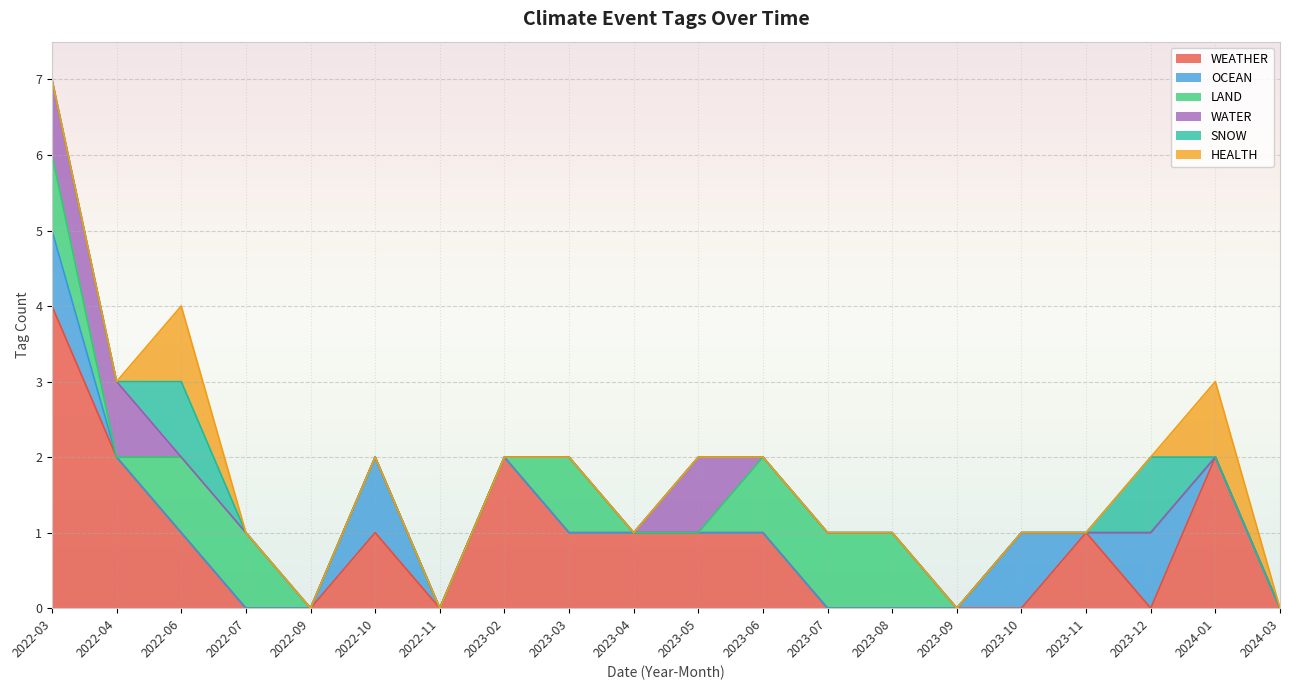

Reading right to left, list all the values displayed in this chart.

WEATHER: 2024-03=0	2024-01=2	2023-12=0	2023-11=1	2023-10=0	2023-09=0	2023-08=0	2023-07=0	2023-06=1	2023-05=1	2023-04=1	2023-03=1	2023-02=2	2022-11=0	2022-10=1	2022-09=0	2022-07=0	2022-06=1	2022-04=2	2022-03=4
OCEAN: 2024-03=0	2024-01=0	2023-12=1	2023-11=0	2023-10=1	2023-09=0	2023-08=0	2023-07=0	2023-06=0	2023-05=0	2023-04=0	2023-03=0	2023-02=0	2022-11=0	2022-10=1	2022-09=0	2022-07=0	2022-06=0	2022-04=0	2022-03=1
LAND: 2024-03=0	2024-01=0	2023-12=0	2023-11=0	2023-10=0	2023-09=0	2023-08=1	2023-07=1	2023-06=1	2023-05=0	2023-04=0	2023-03=1	2023-02=0	2022-11=0	2022-10=0	2022-09=0	2022-07=1	2022-06=1	2022-04=0	2022-03=1
WATER: 2024-03=0	2024-01=0	2023-12=0	2023-11=0	2023-10=0	2023-09=0	2023-08=0	2023-07=0	2023-06=0	2023-05=1	2023-04=0	2023-03=0	2023-02=0	2022-11=0	2022-10=0	2022-09=0	2022-07=0	2022-06=0	2022-04=1	2022-03=1
SNOW: 2024-03=0	2024-01=0	2023-12=1	2023-11=0	2023-10=0	2023-09=0	2023-08=0	2023-07=0	2023-06=0	2023-05=0	2023-04=0	2023-03=0	2023-02=0	2022-11=0	2022-10=0	2022-09=0	2022-07=0	2022-06=1	2022-04=0	2022-03=0
HEALTH: 2024-03=0	2024-01=1	2023-12=0	2023-11=0	2023-10=0	2023-09=0	2023-08=0	2023-07=0	2023-06=0	2023-05=0	2023-04=0	2023-03=0	2023-02=0	2022-11=0	2022-10=0	2022-09=0	2022-07=0	2022-06=1	2022-04=0	2022-03=0